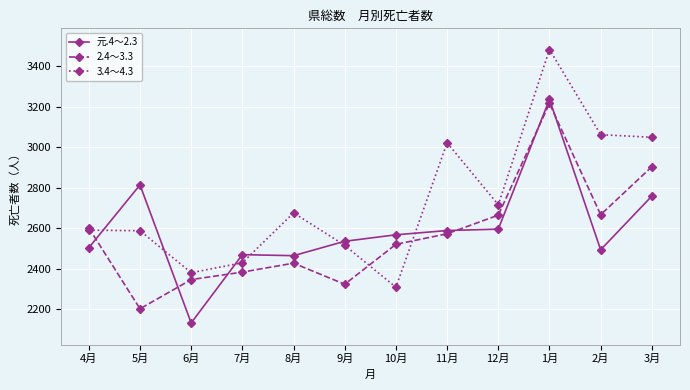

Which series has the largest total across all categories?

3.4～4.3